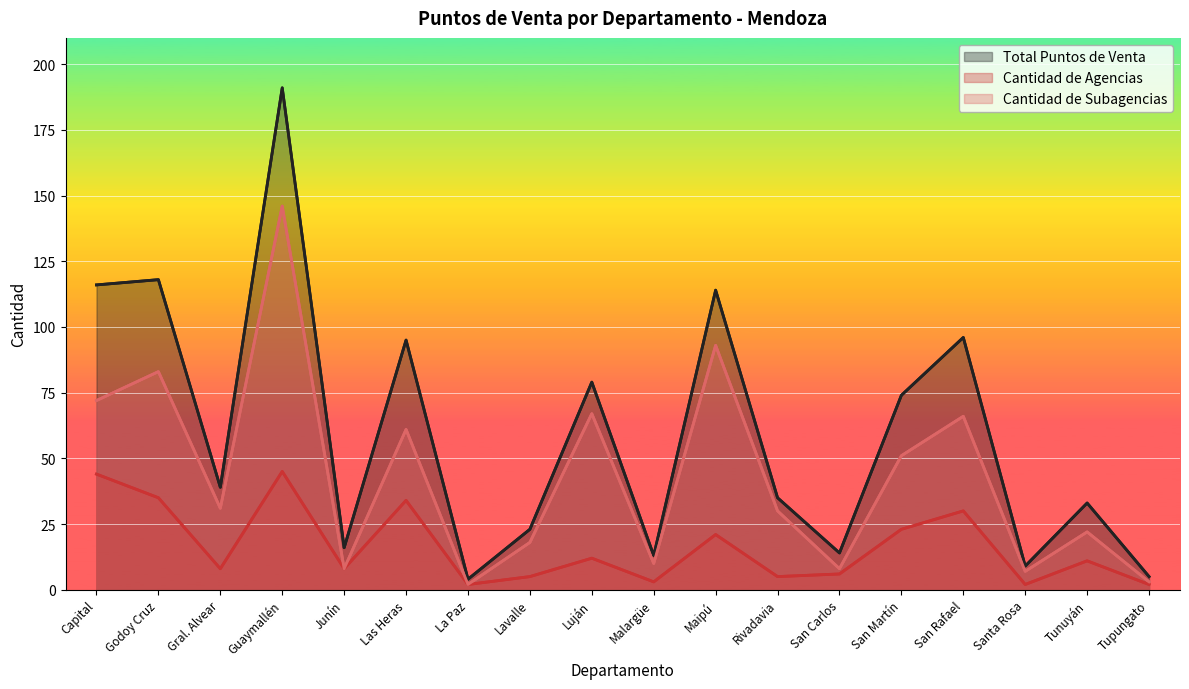

True or false: Cantidad de Subagencias and Total Puntos de Venta cross at least once.

False